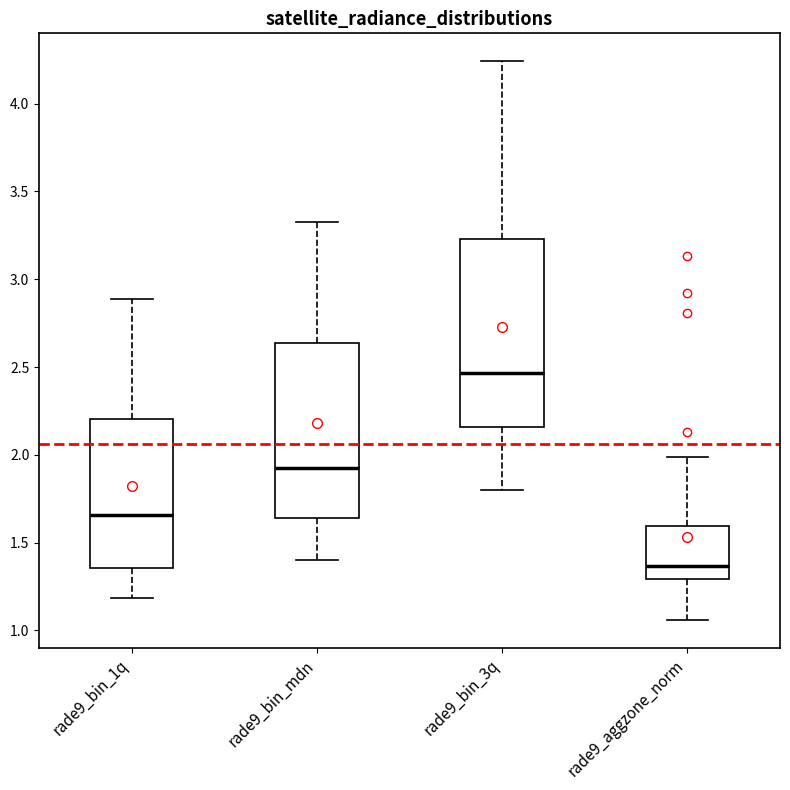

Which box is the tallest, from its lower edge to its upper edge?

rade9_bin_3q